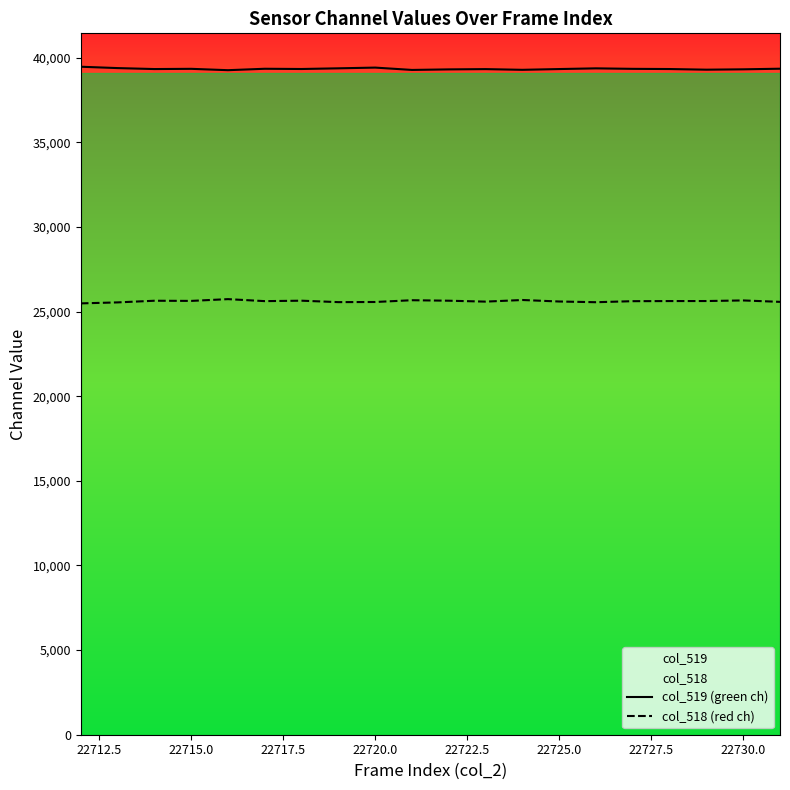

What is the difference between the maximum and minimum values in the col_519 (green ch) series?

204